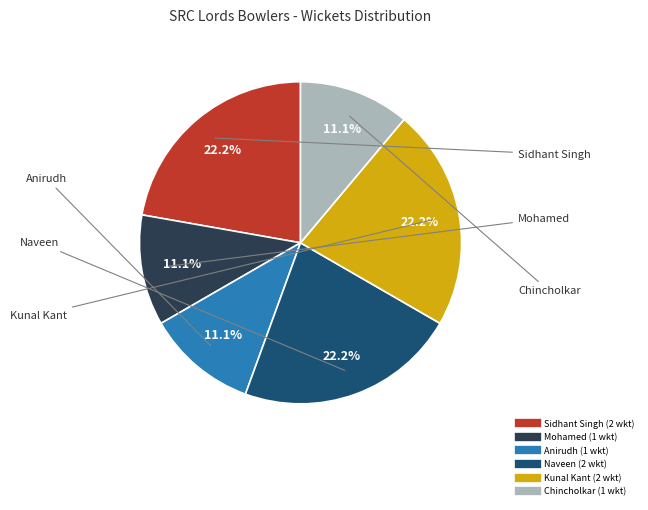

Approximately how many times larger is the value at Anirudh compared to Chincholkar?

1.0